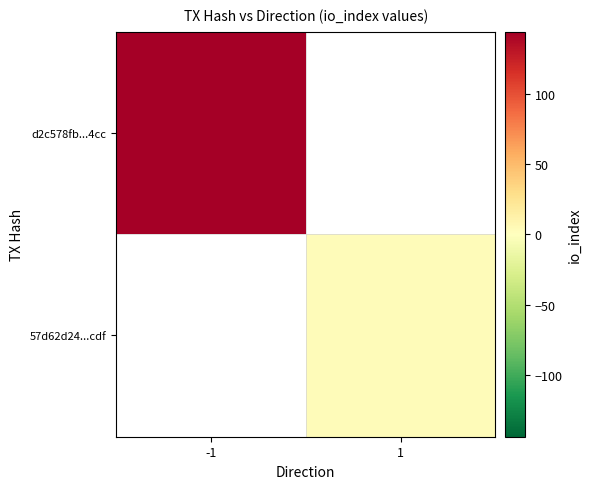

List the labels in order of d2c578fb...4cc value, largest first.

-1, 1